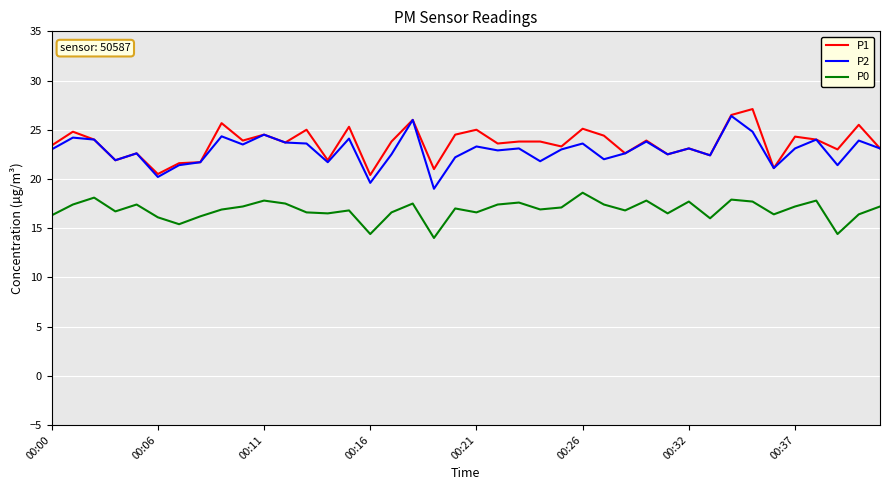

What is the maximum value for P0?

18.6